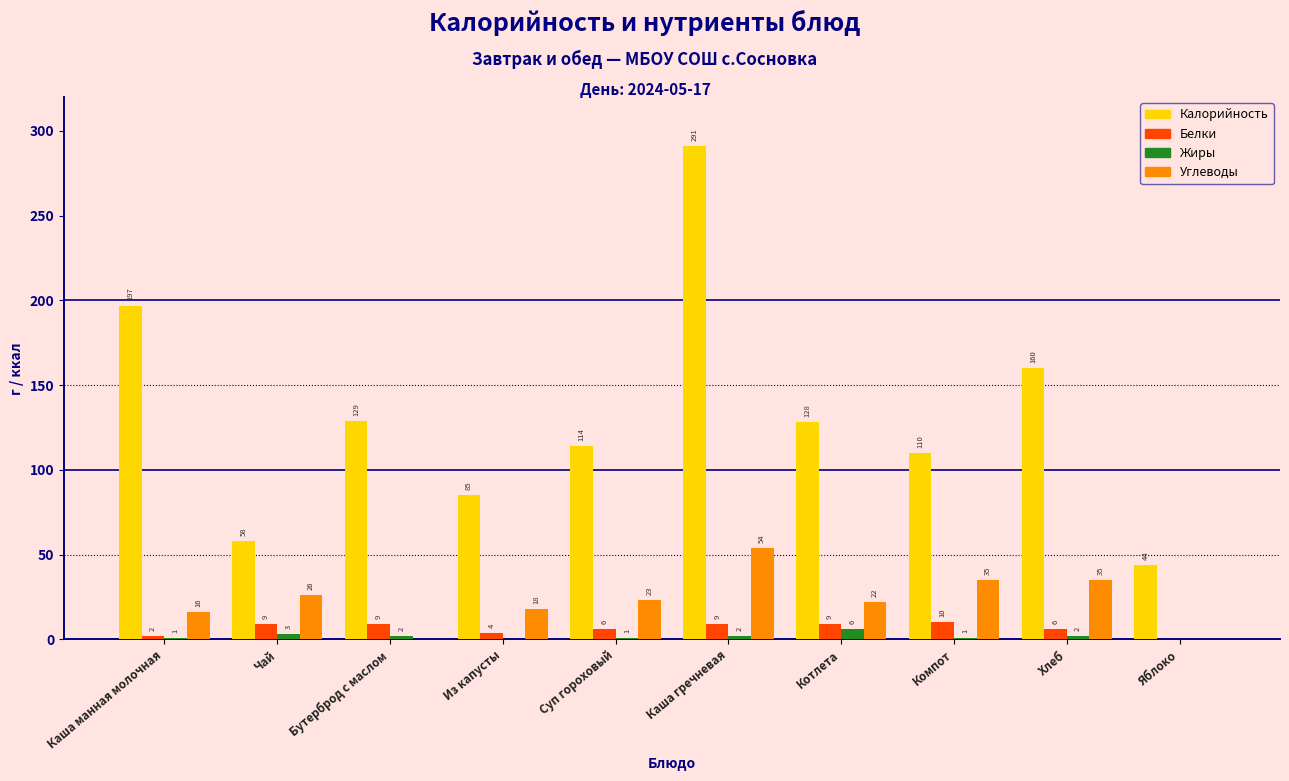

Reading right to left, what are all the values shown in this chart?

Калорийность: Яблоко=44	Хлеб=160	Компот=110	Котлета=128	Каша гречневая=291	Суп гороховый=114	Из капусты=85	Бутерброд с маслом=129	Чай=58	Каша манная молочная=197
Белки: Яблоко=0	Хлеб=6	Компот=10	Котлета=9	Каша гречневая=9	Суп гороховый=6	Из капусты=4	Бутерброд с маслом=9	Чай=9	Каша манная молочная=2
Жиры: Яблоко=0	Хлеб=2	Компот=1	Котлета=6	Каша гречневая=2	Суп гороховый=1	Из капусты=0	Бутерброд с маслом=2	Чай=3	Каша манная молочная=1
Углеводы: Яблоко=0	Хлеб=35	Компот=35	Котлета=22	Каша гречневая=54	Суп гороховый=23	Из капусты=18	Бутерброд с маслом=0	Чай=26	Каша манная молочная=16